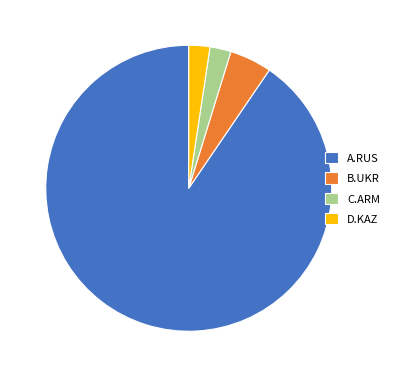

True or false: C.ARM accounts for 2% of the total.

True